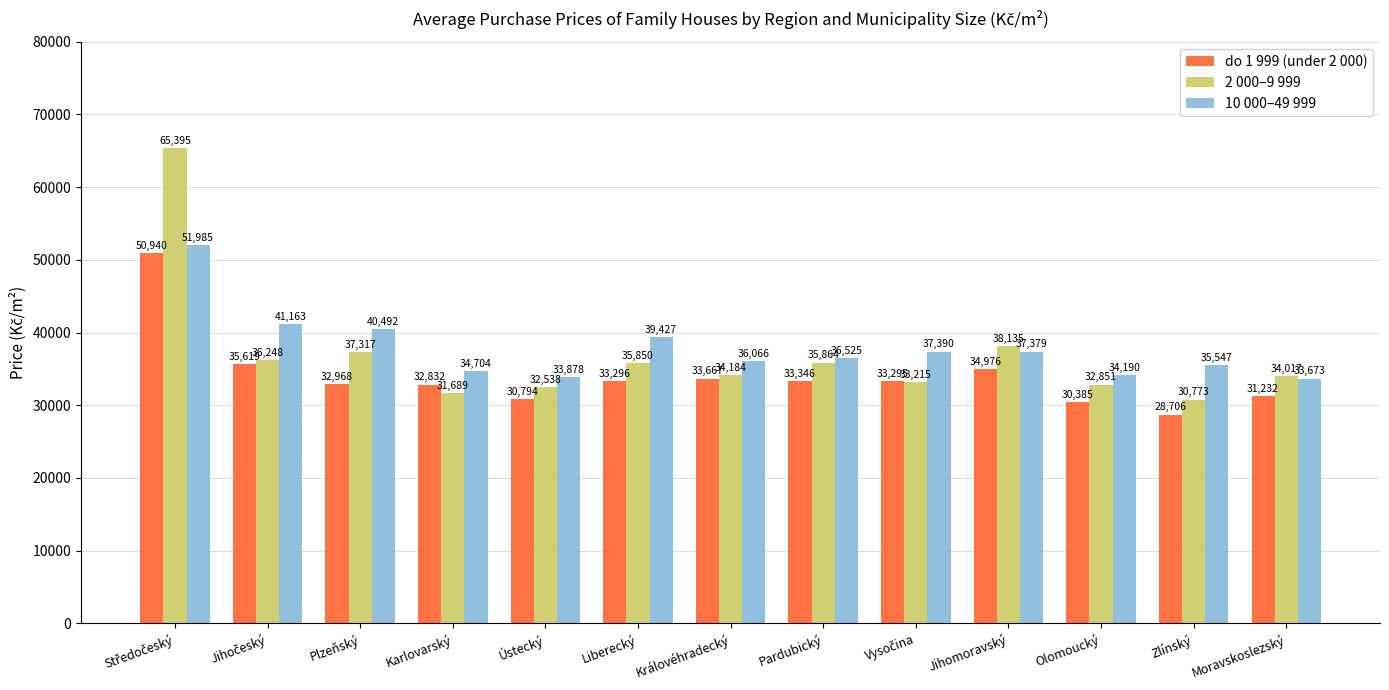

What is the average value of the 2 000–9 999 series?

36775